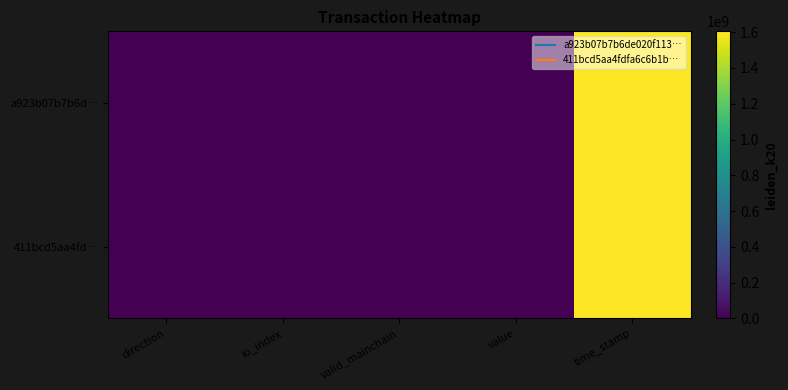

Count the number of categories in the chart.

5